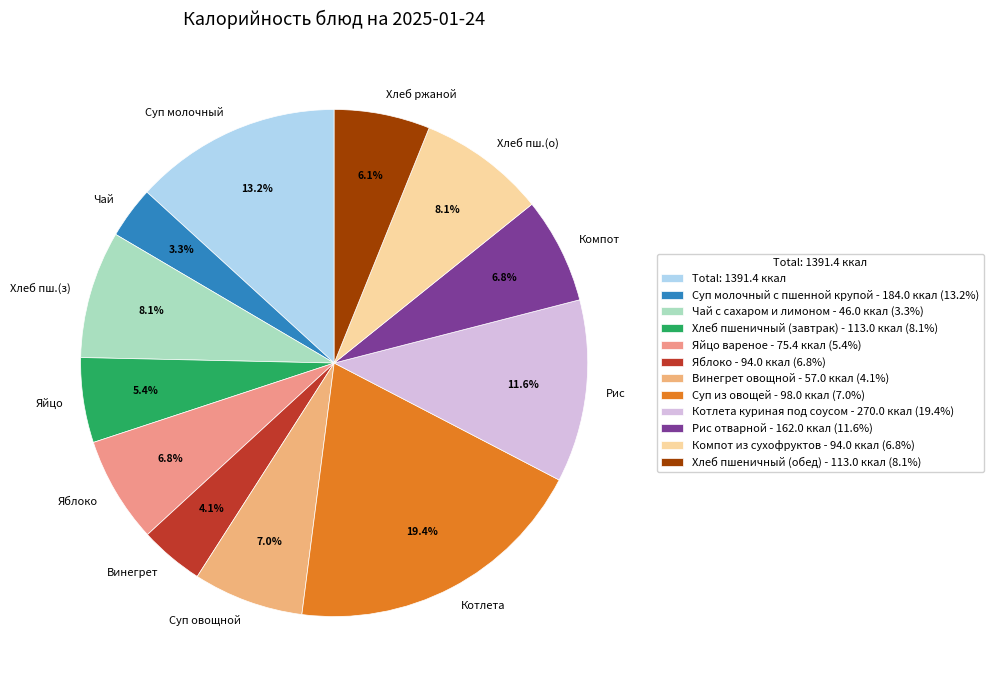

What is the ratio of the value at Рис to the value at Котлета?

0.6